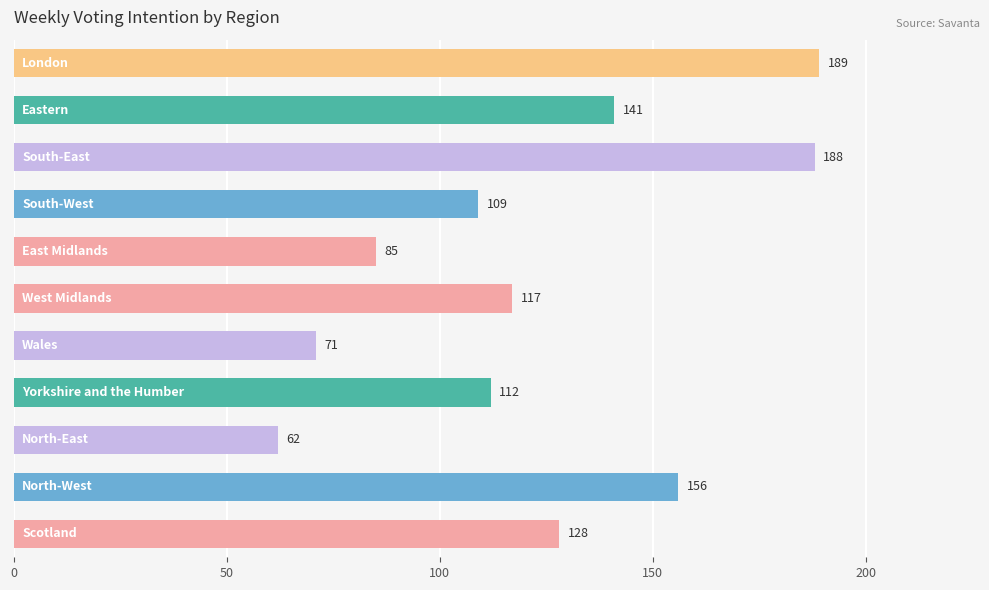

Reading top to bottom, transcribe all the data shown in this chart.

189	141	188	109	85	117	71	112	62	156	128